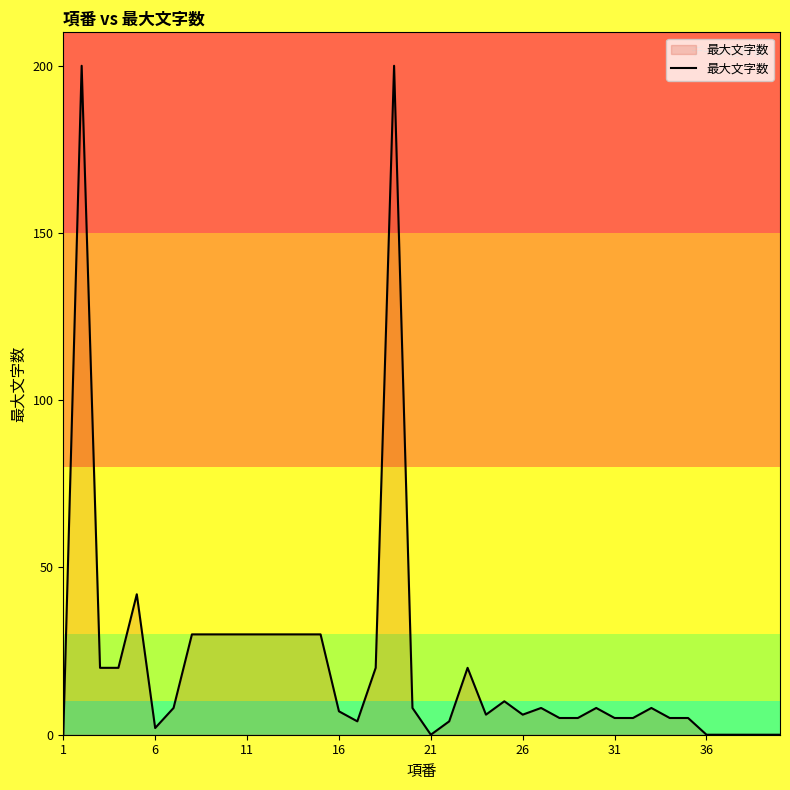

What is the greatest value displayed?

200